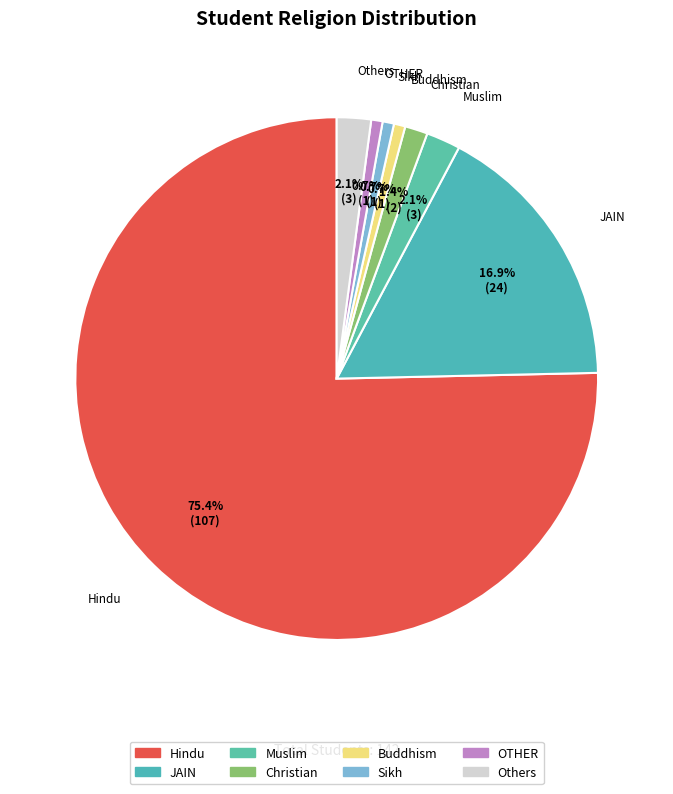

To the nearest percent, what percentage of the pie is Hindu?

75%